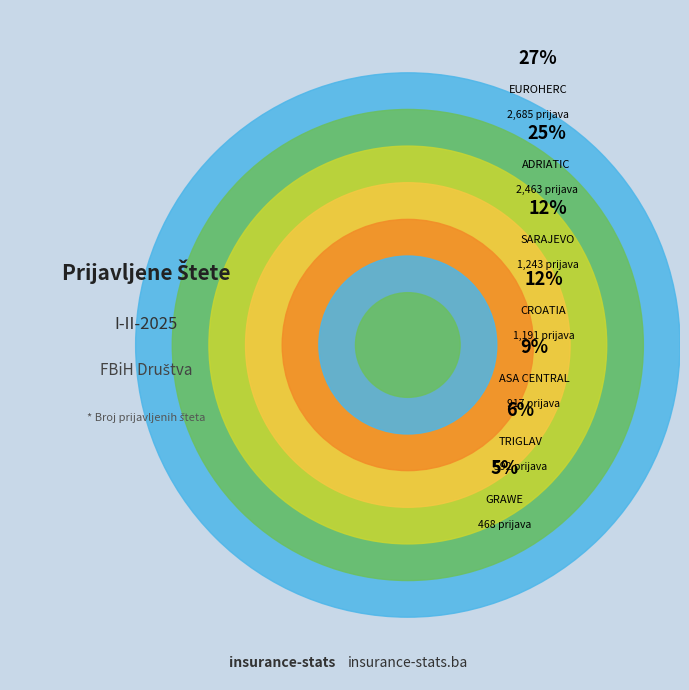

What percentage is the ASA CENTRAL slice, to the nearest percent?

9%